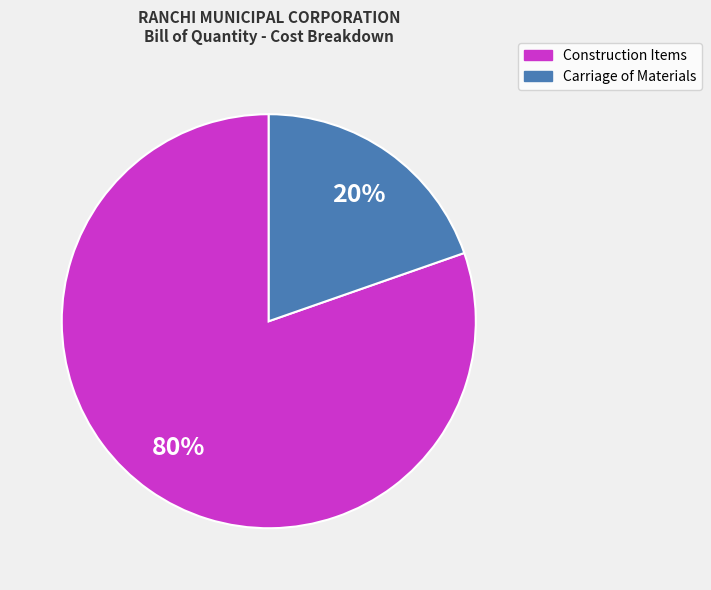

To the nearest percent, what is the average slice percentage?

50%